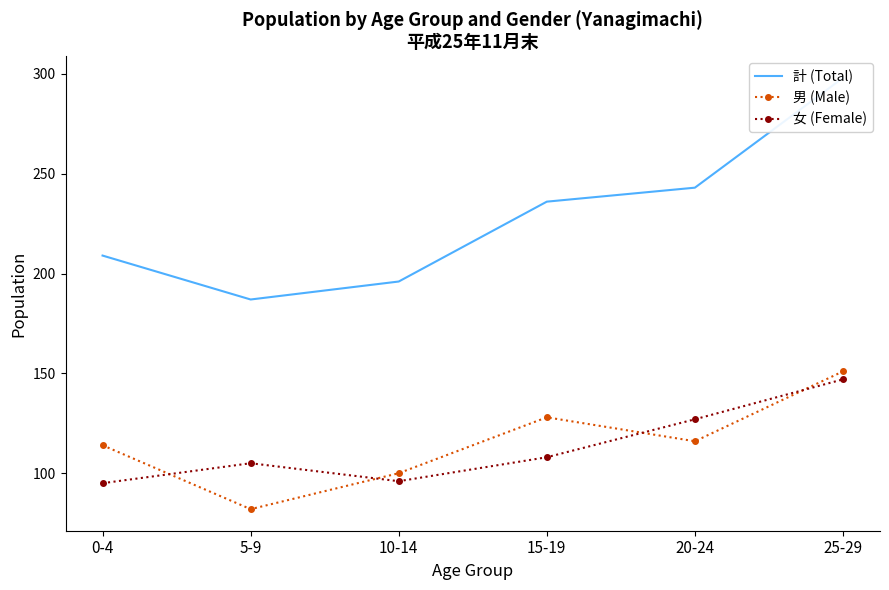

The value of 女 (Female) at 5-9 is 105. True or false?

True